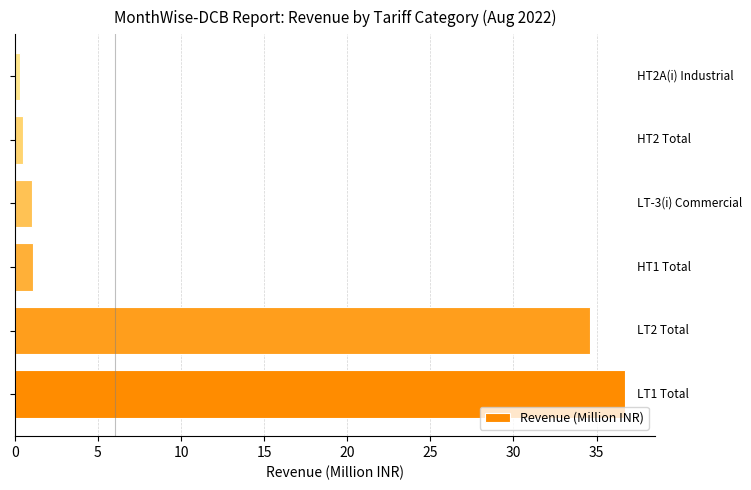

What is the maximum value shown in the chart?

36.7